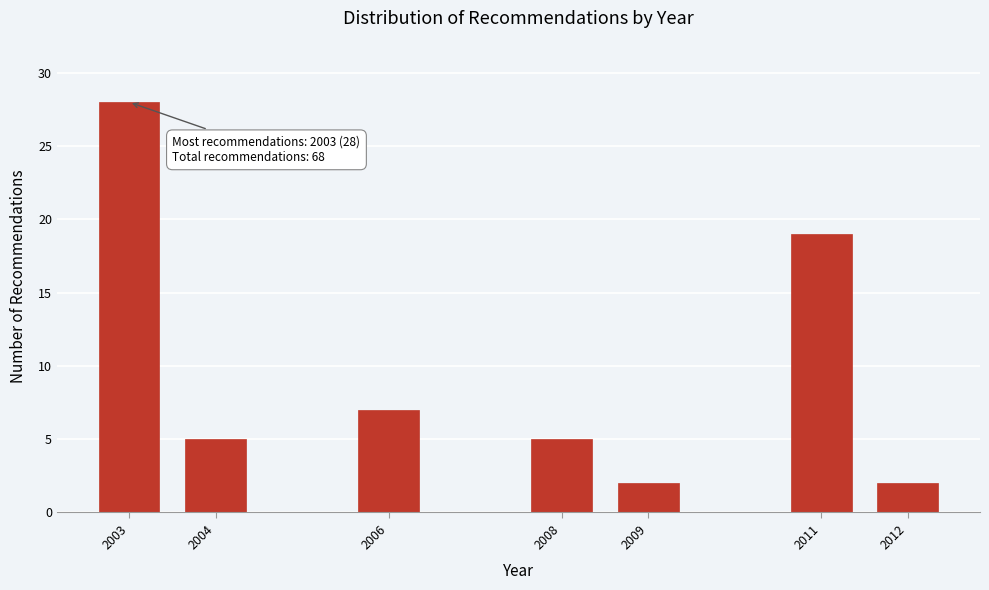

Reading left to right, list all the values displayed in this chart.

28	5	7	5	2	19	2